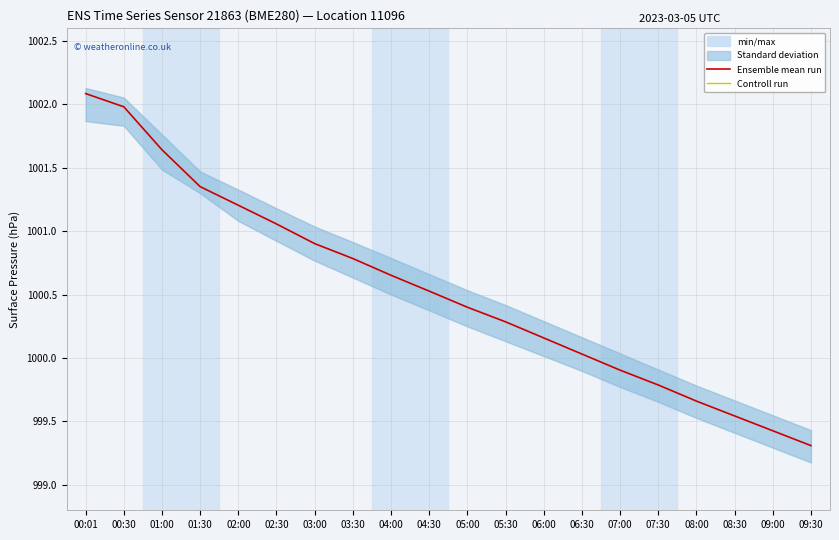

Which series has the largest range (max minus min)?

Ensemble mean run